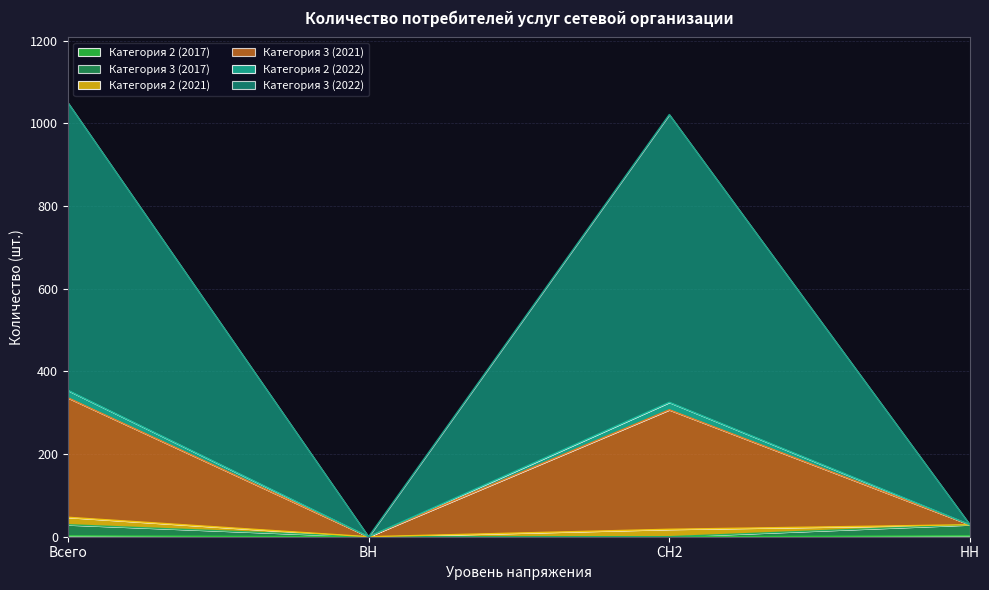

What is the label of the 1st point from the right?

НН